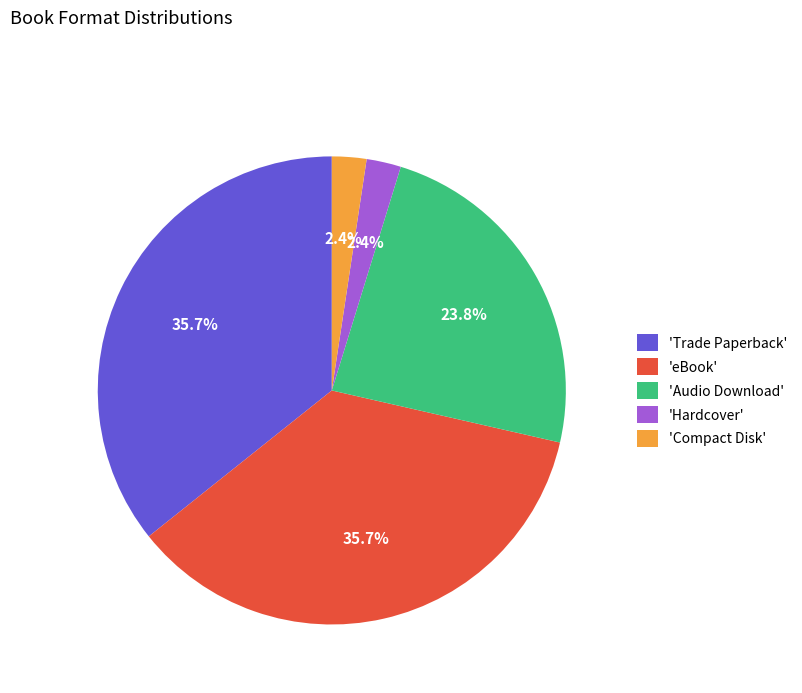

Approximately how many times larger is the value at 'Hardcover' compared to 'Compact Disk'?

1.0